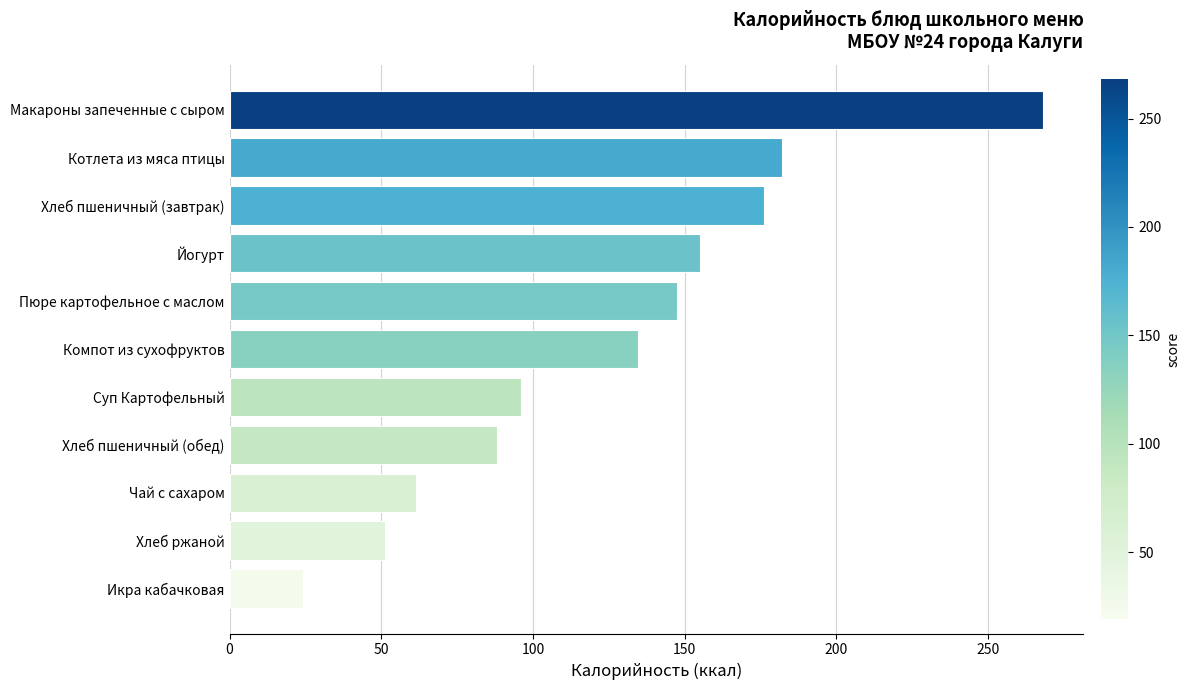

Which category has the highest value across all series?

Макароны запеченные с сыром